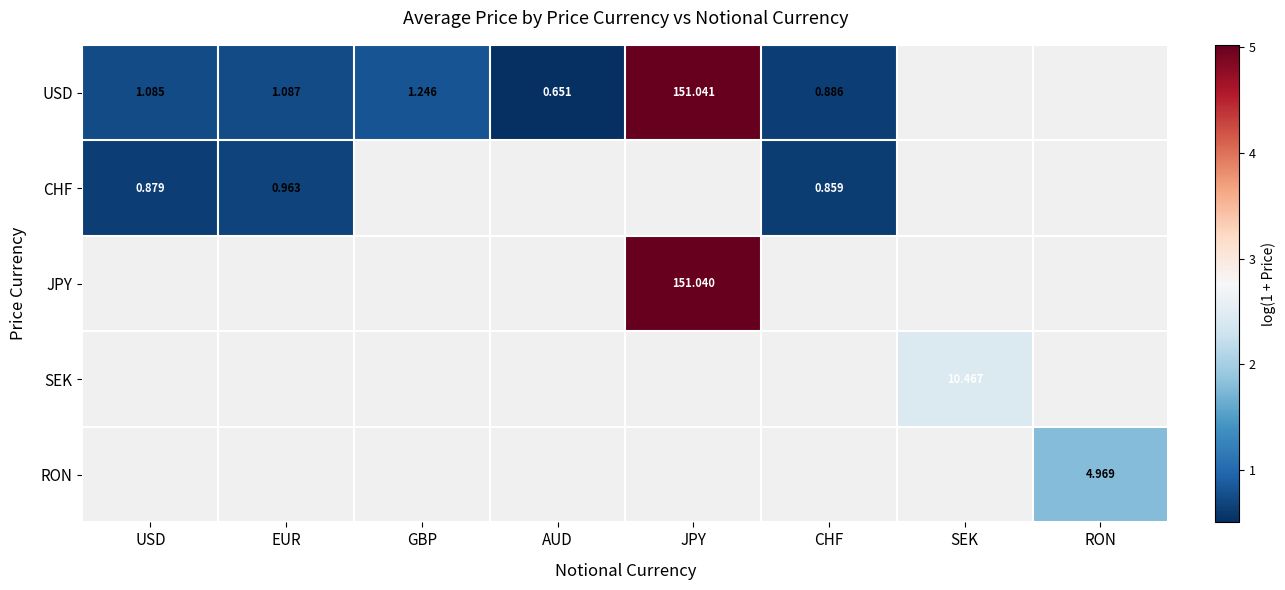

At which label does CHF reach its minimum?

CHF